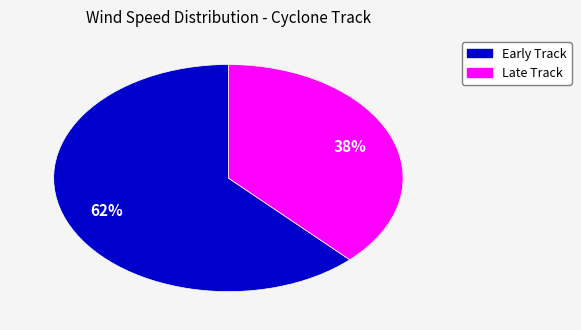

Is there any slice that represents more than half of the pie?

Yes